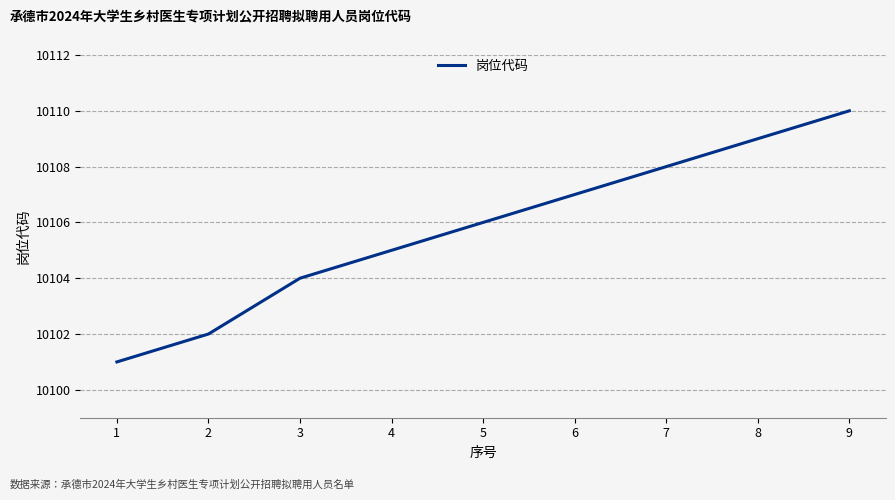

What is the value of the 6th point from the left?

10107